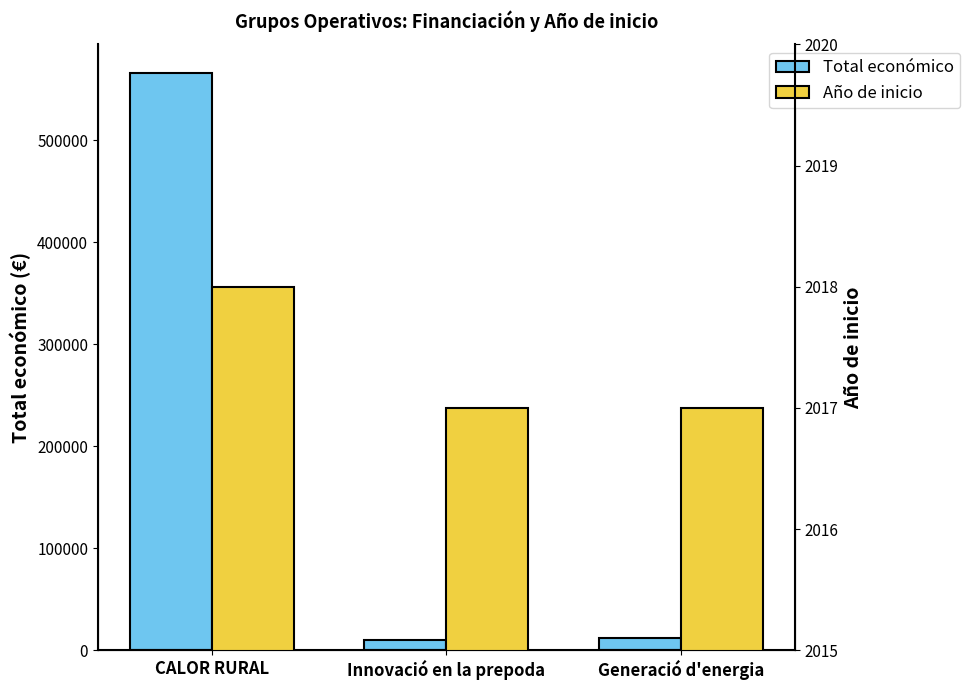

What position from the left is Generació d'energia?

3